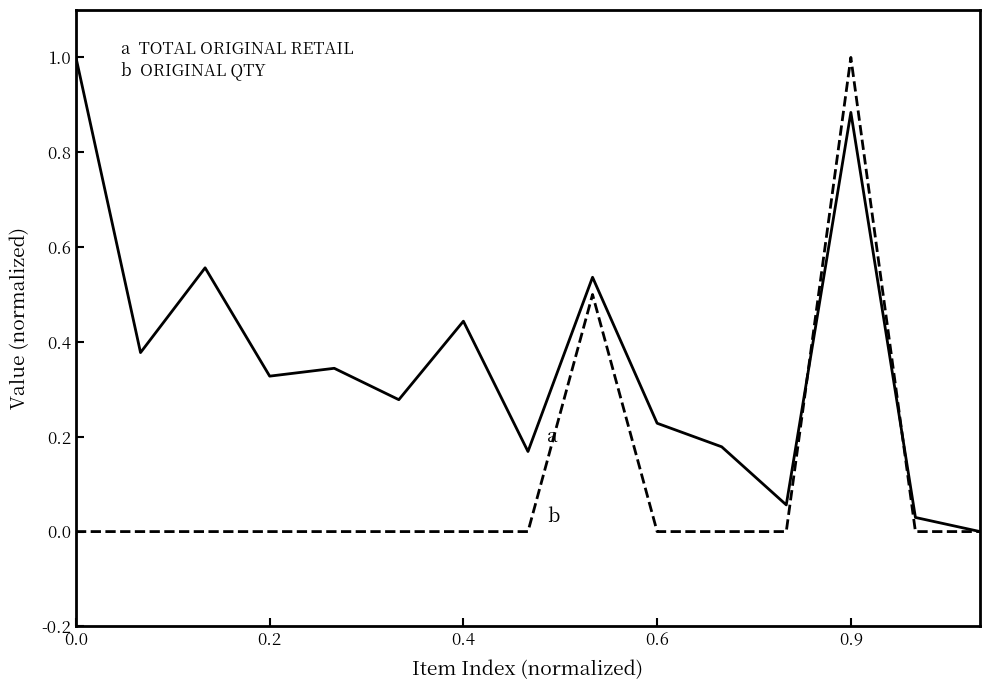

What is the maximum value shown in the chart?

1.0